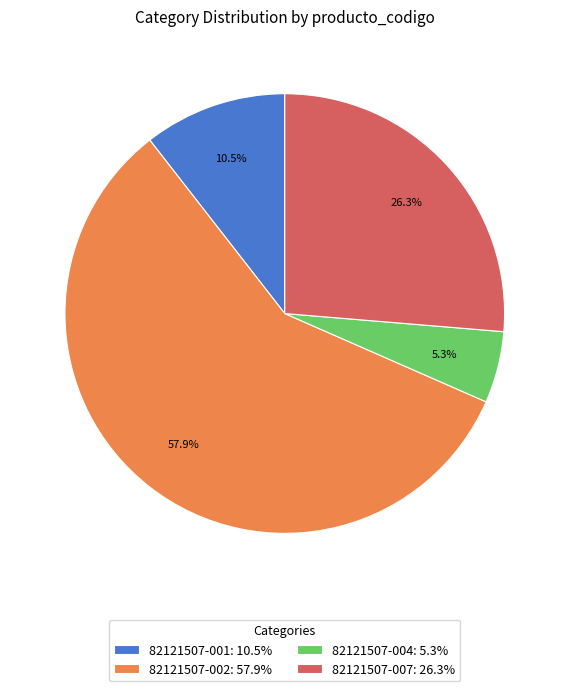

Which category accounts for the majority?

82121507-002: 57.9%